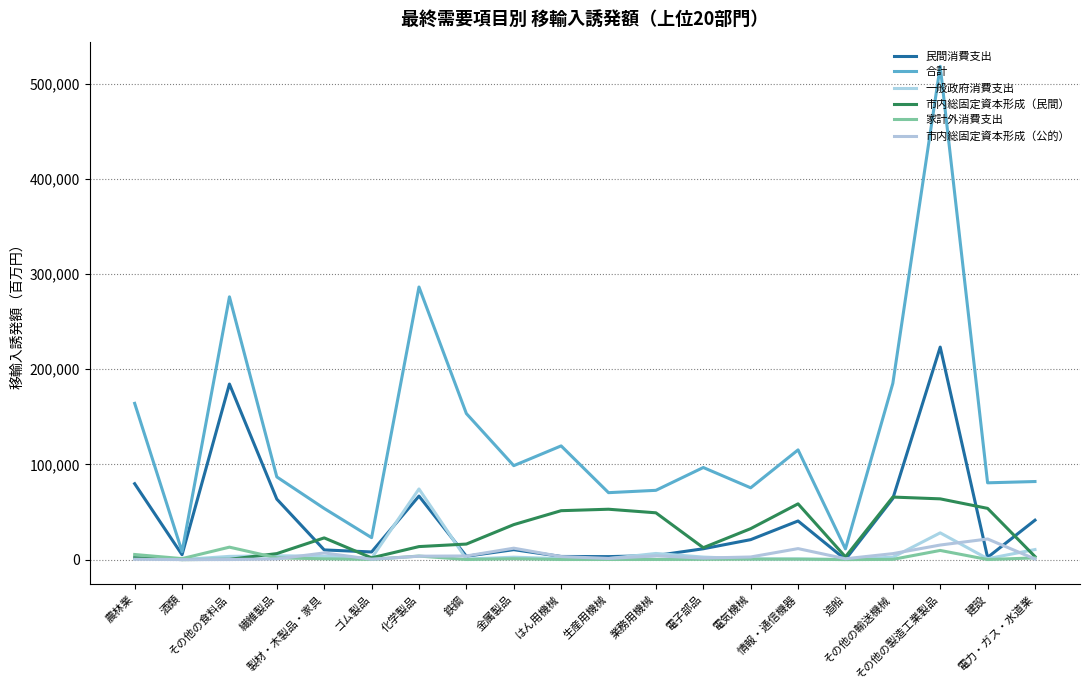

The value of 家計外消費支出 at その他の輸送機械 is 404. True or false?

False